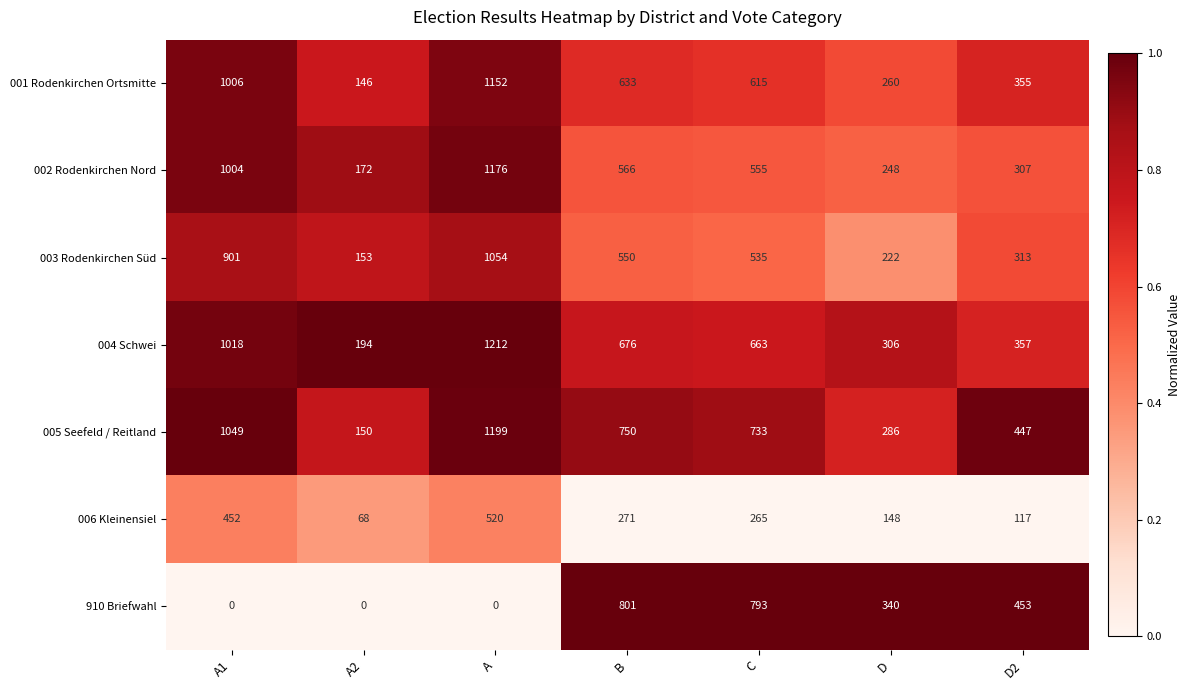

What is the difference between the 910 Briefwahl values at C and B?

8